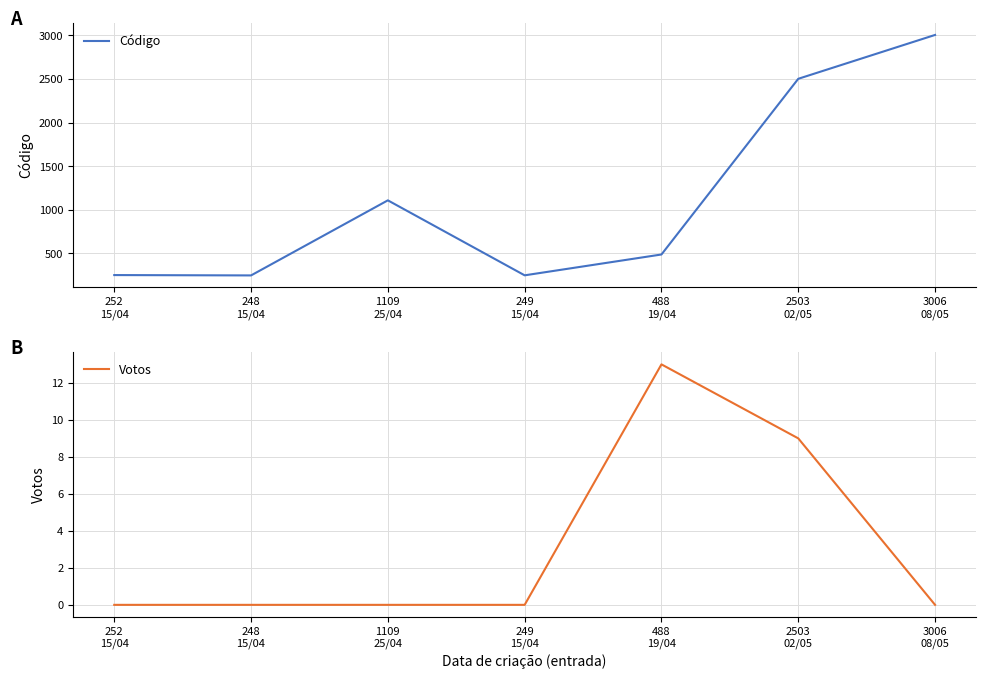

Reading left to right, list all the values displayed in this chart.

Código: 252	248	1109	249	488	2503	3006
Votos: 0	0	0	0	13	9	0